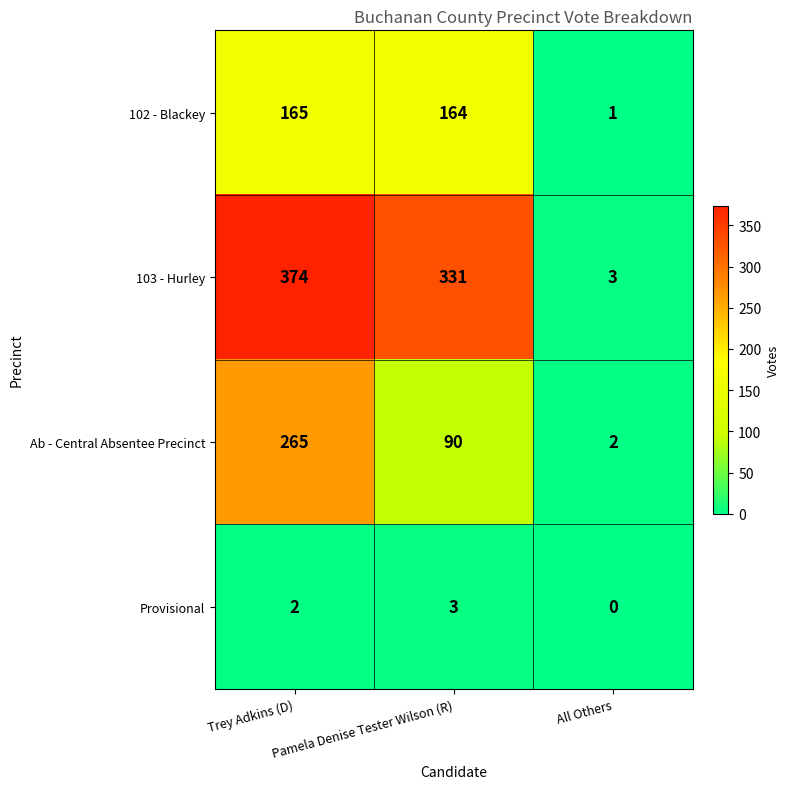

True or false: Ab - Central Absentee Precinct has a value of 265 at Trey Adkins (D).

True